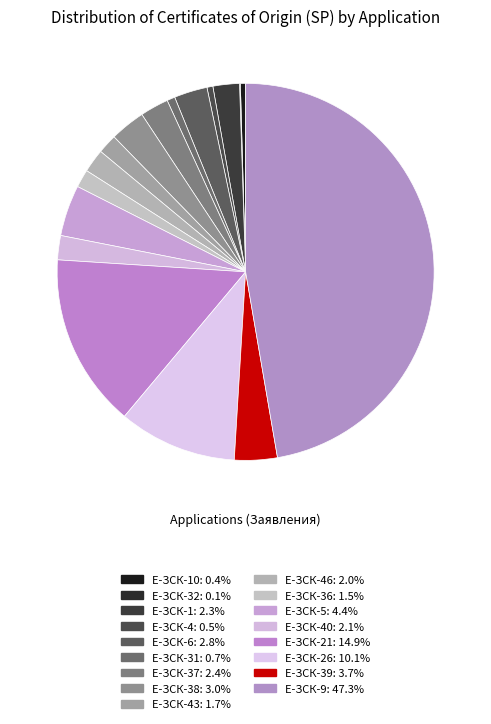

To the nearest percent, what is the difference between the largest and smallest slice percentages?

47%